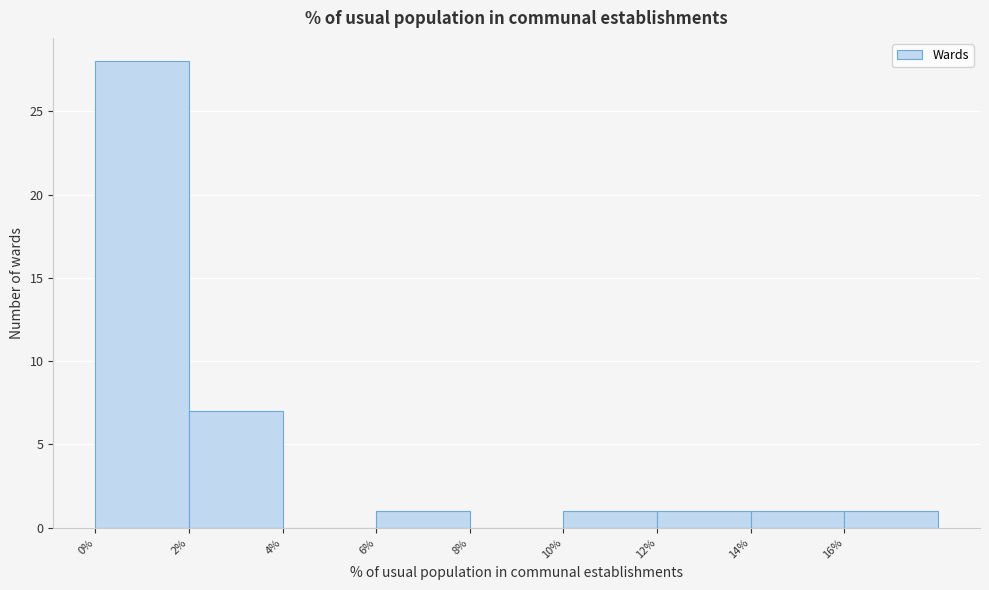

Reading left to right, list every bar in this chart as the range it spans on the x-axis followed by its height. The values are not printed on the chart, so give them approximately, as read against the axis.

0 to 2: 28
2 to 4: 7
4 to 6: 0
6 to 8: 1
8 to 10: 0
10 to 12: 1
12 to 14: 1
14 to 16: 1
16 to 18: 1